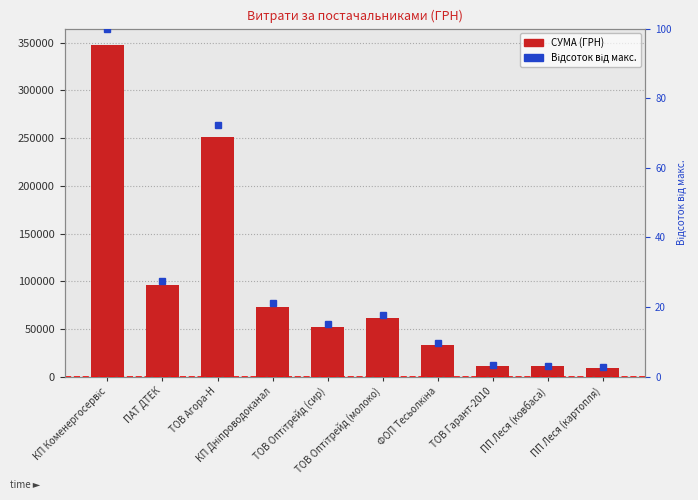

What is the sum of the СУМА (ГРН) values at ТОВ Оптітрейд (молоко) and КП Дніпроводоканал?

134991.6